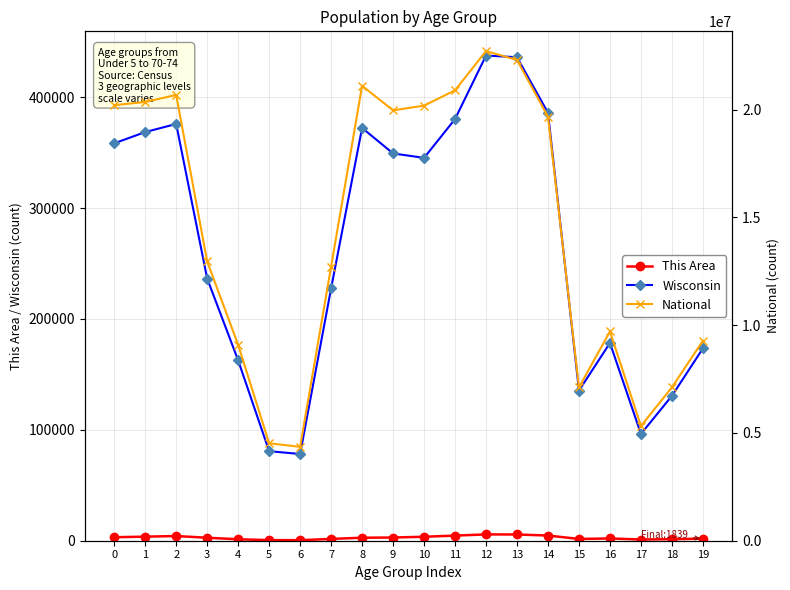

Is this an area chart (filled region under the line)?

No